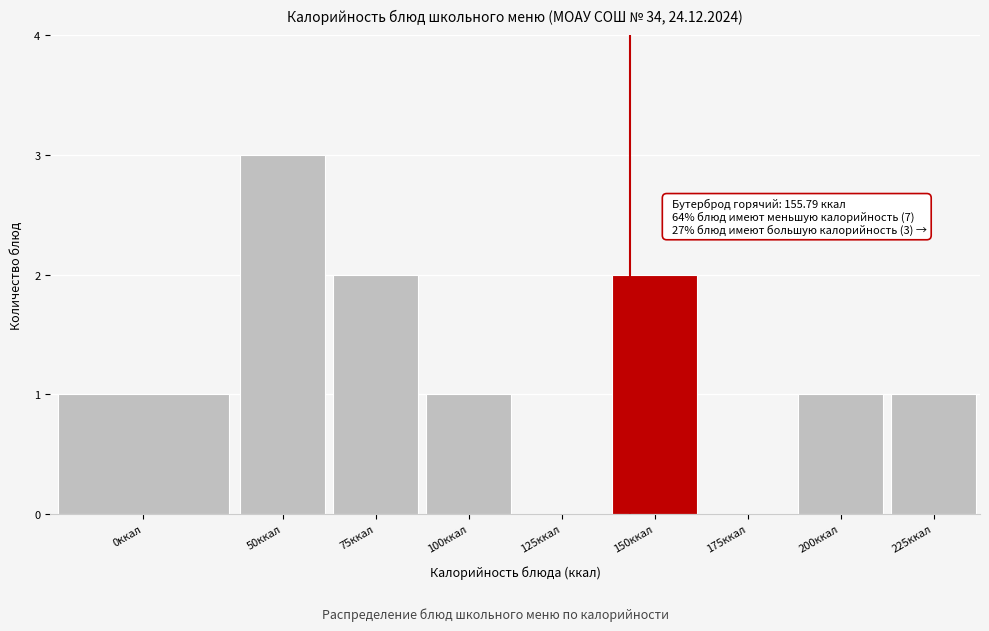

Reading right to left, extract all data points from this chart.

225ккал=1	200ккал=1	175ккал=0	150ккал=2	125ккал=0	100ккал=1	75ккал=2	50ккал=3	0ккал=1